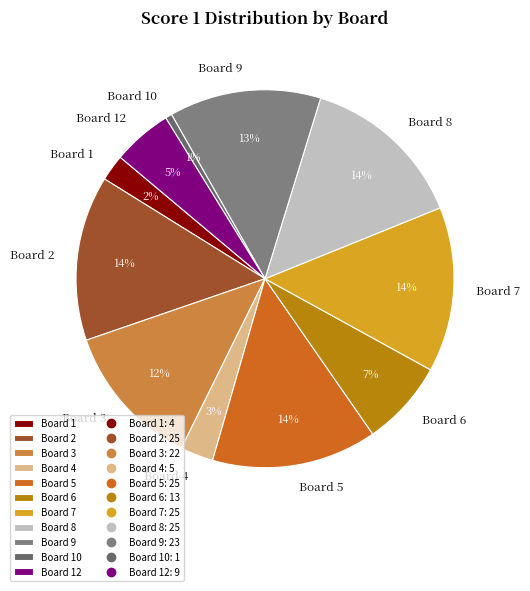

True or false: Board 5 accounts for 20% of the total.

False